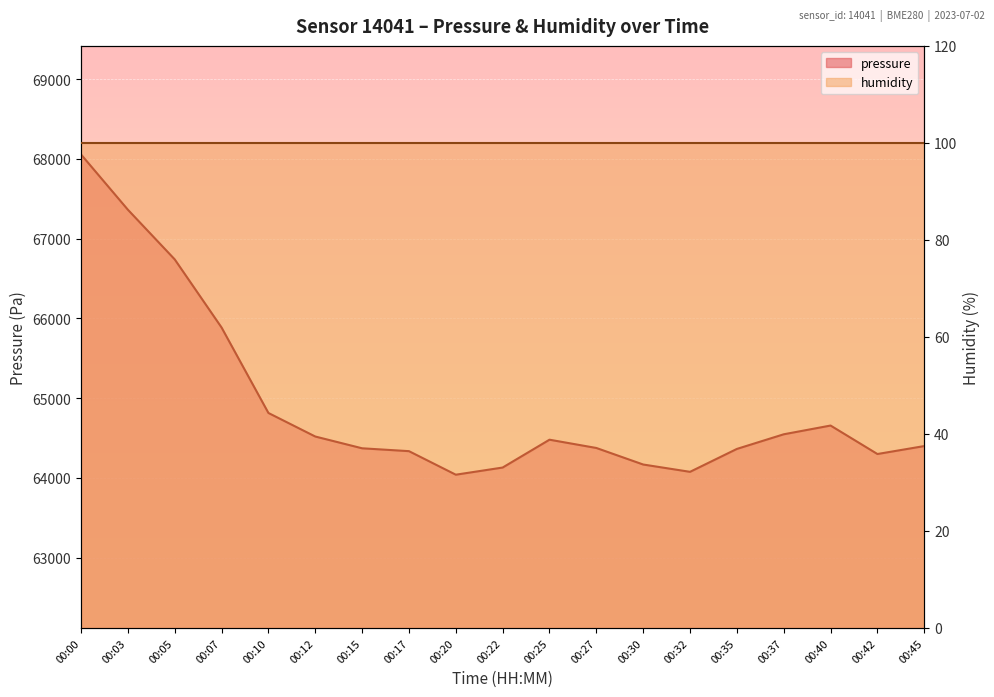

Does the chart display data point markers on the line(s)?

No